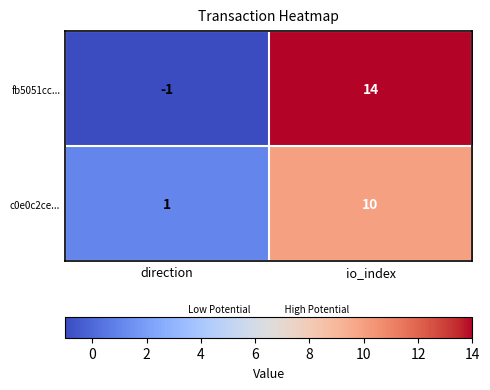

What is the sum of all c0e0c2ce... values?

11